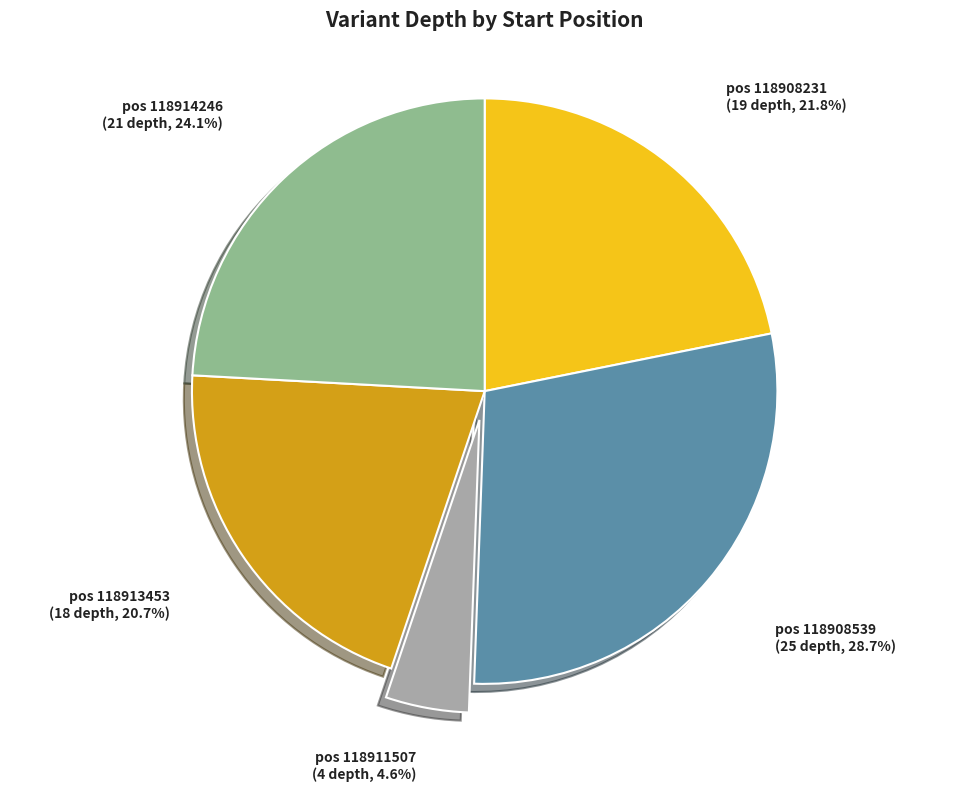

Is there a majority slice in this chart?

No